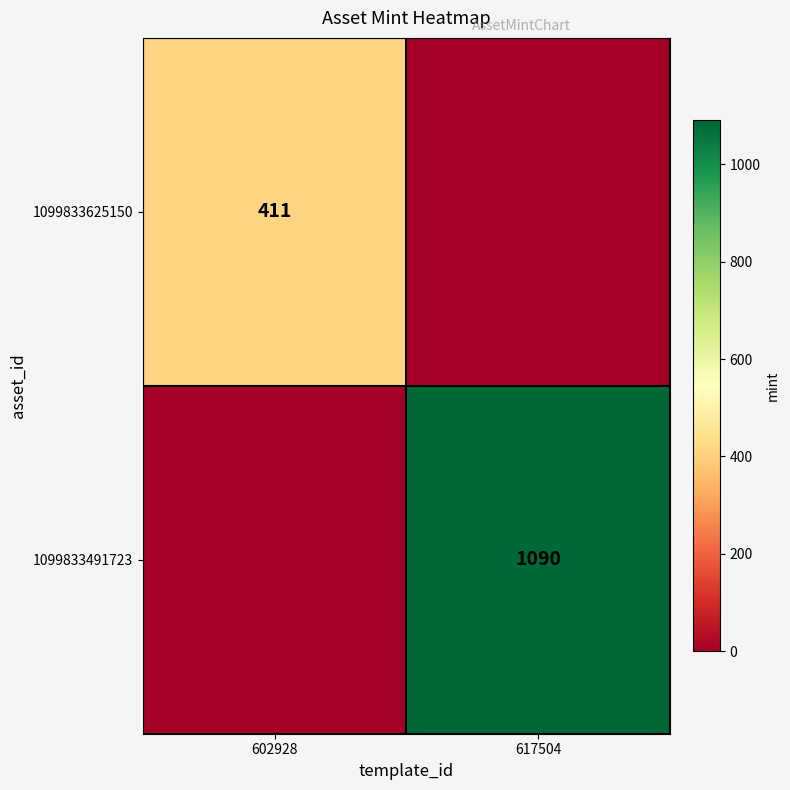

The value of 1099833491723 at 617504 is 623. True or false?

False